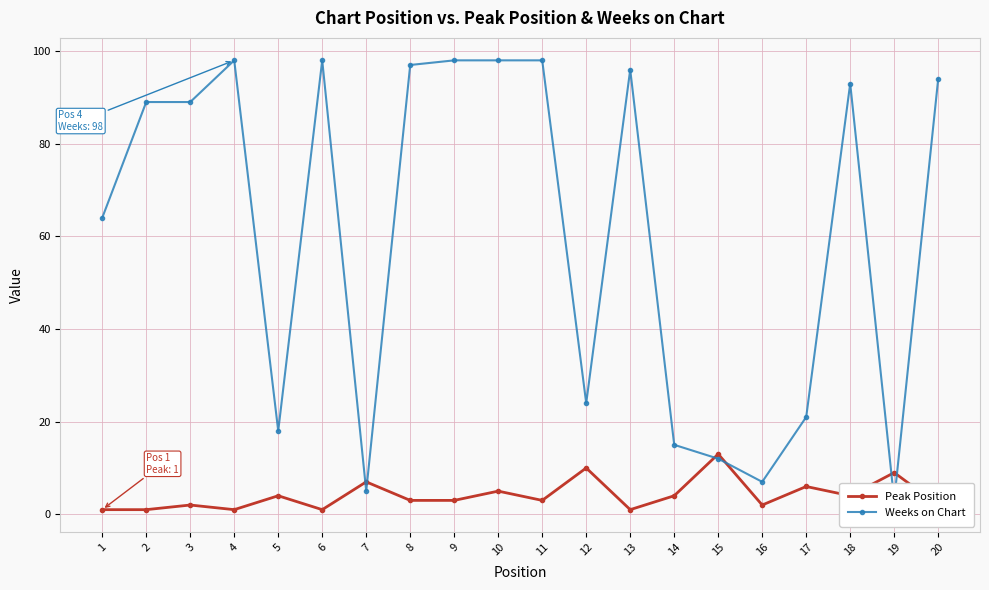

How many categories are shown in the chart?

20